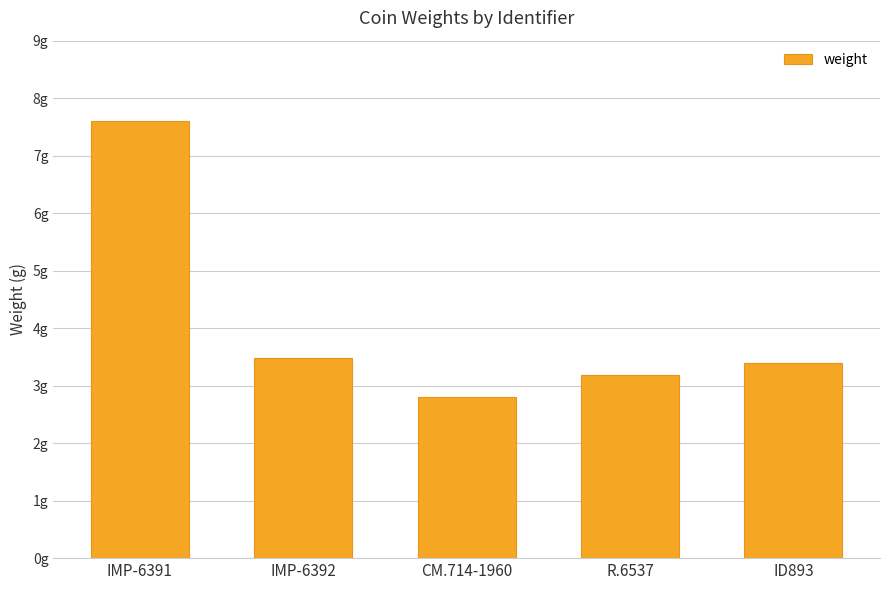

Does the chart contain any negative values?

No